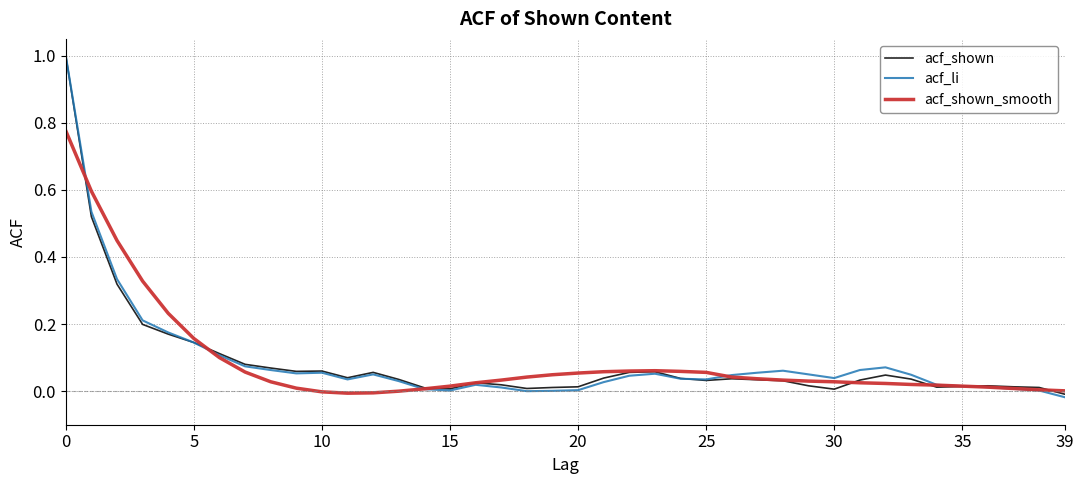

Which series has the largest range (max minus min)?

acf_li